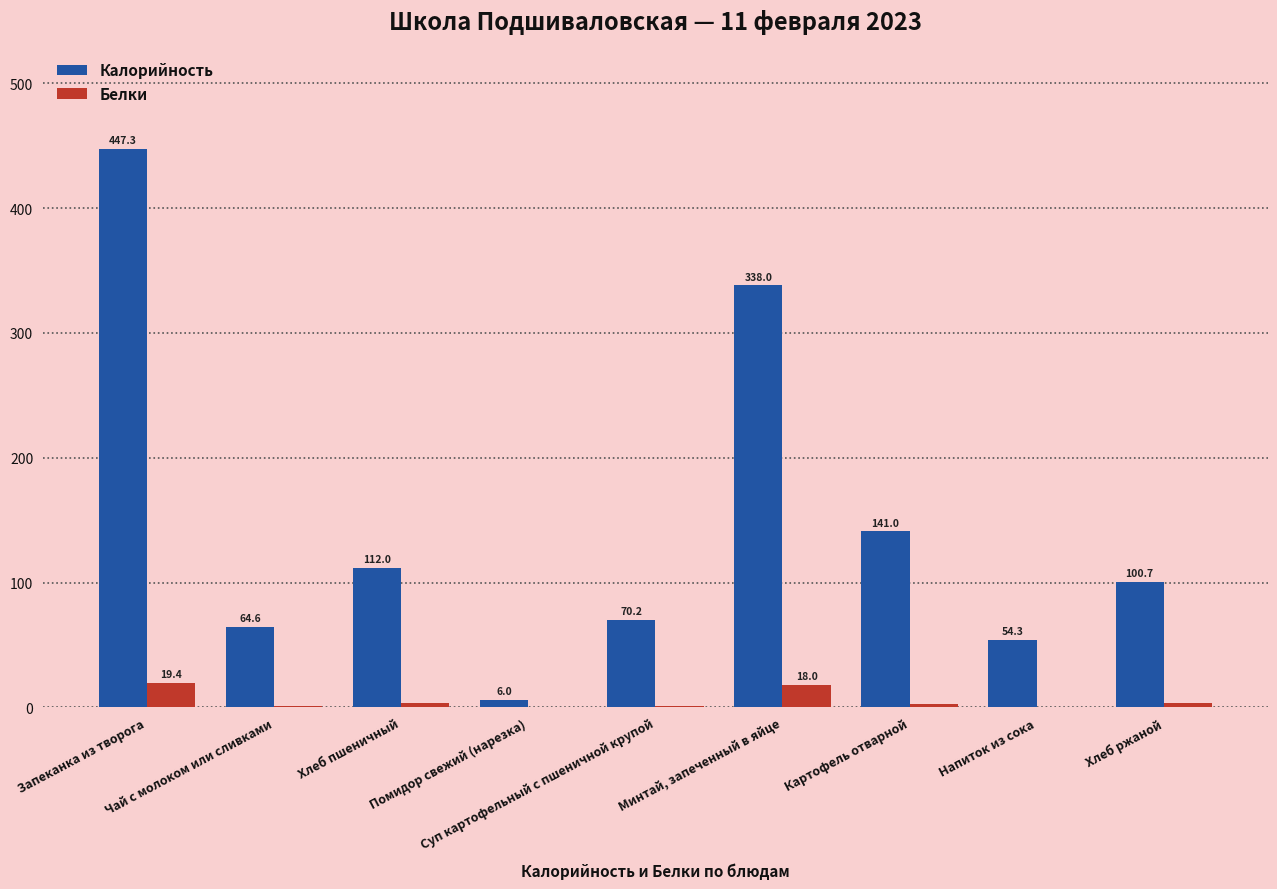

At which label is Белки closest to 9?

Хлеб пшеничный